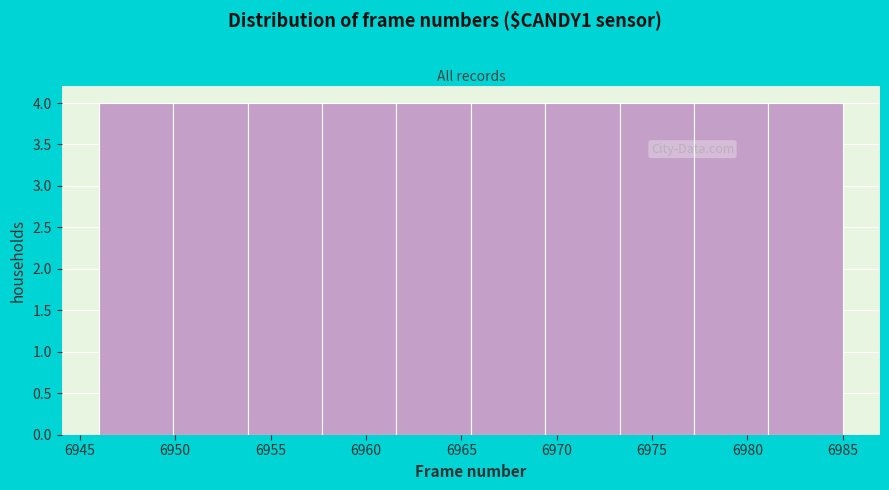

Reading left to right, transcribe this chart: for each bar, give the range it covers on the x-axis and its height. Neither the bar edges nor the heights are printed on the chart, so give them approximately, as read against the axes.

6946.0 to 6949.9: 4
6949.9 to 6953.8: 4
6953.8 to 6957.7: 4
6957.7 to 6961.6: 4
6961.6 to 6965.5: 4
6965.5 to 6969.4: 4
6969.4 to 6973.3: 4
6973.3 to 6977.2: 4
6977.2 to 6981.1: 4
6981.1 to 6985.0: 4